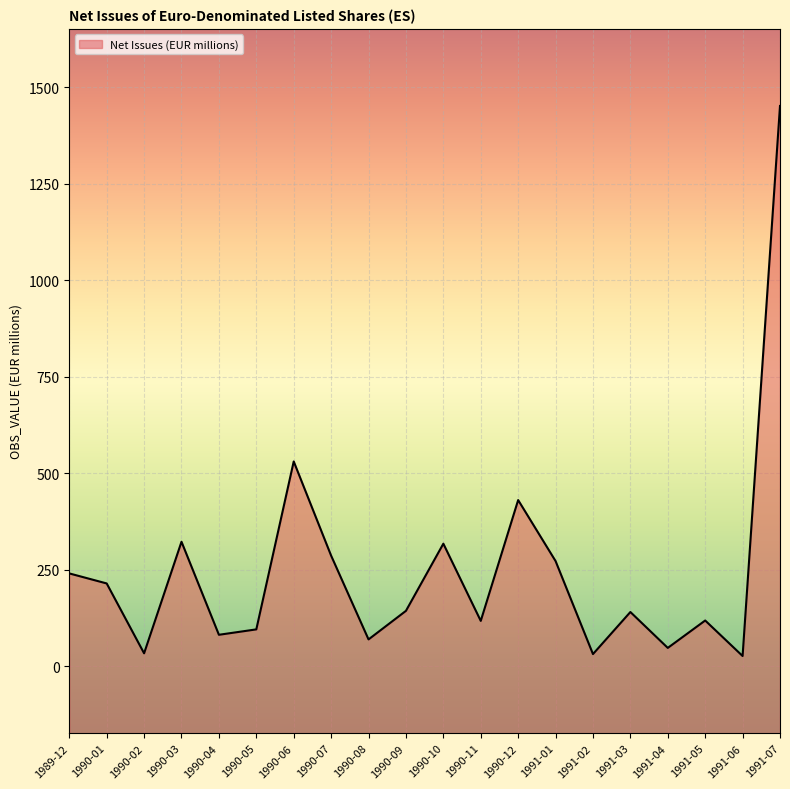

What position from the left is 1990-10?

11